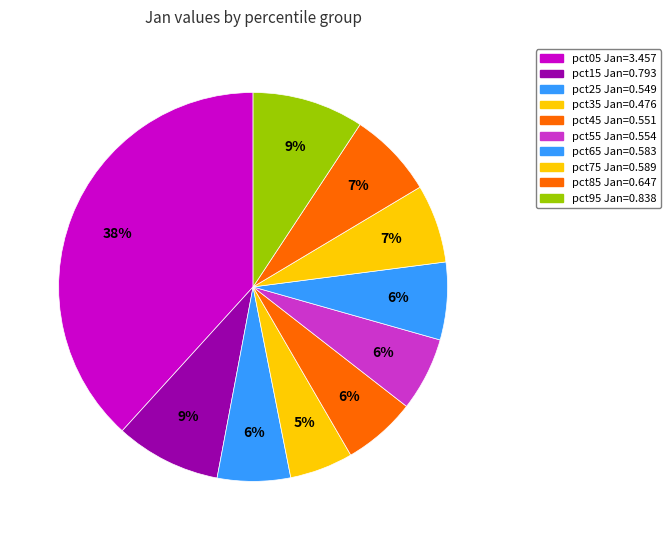

How many slices are in this pie chart?

10